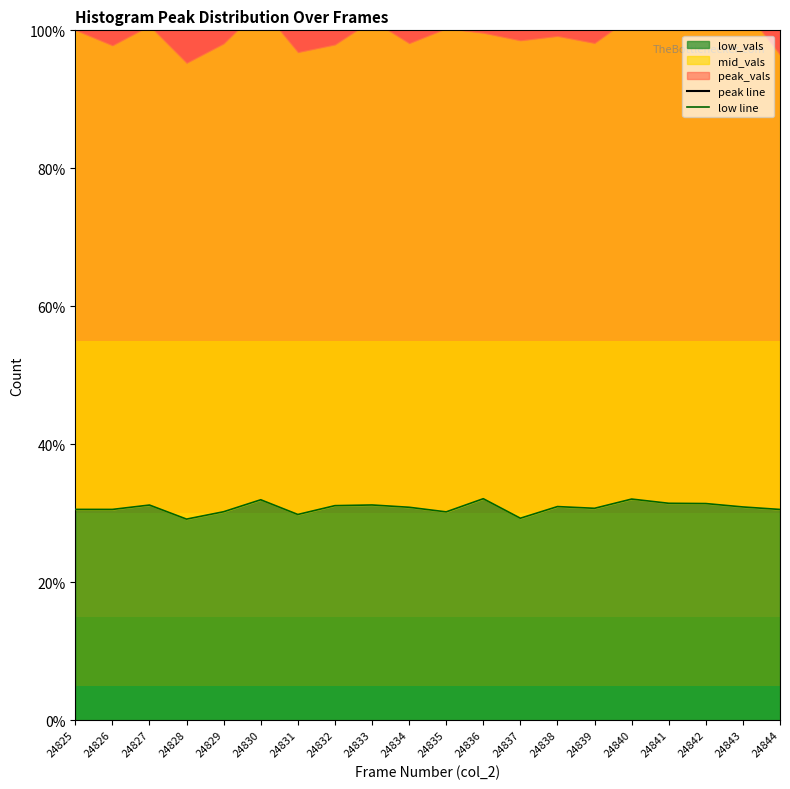

Is it true that low_vals equals 19.5 at 24838?

False